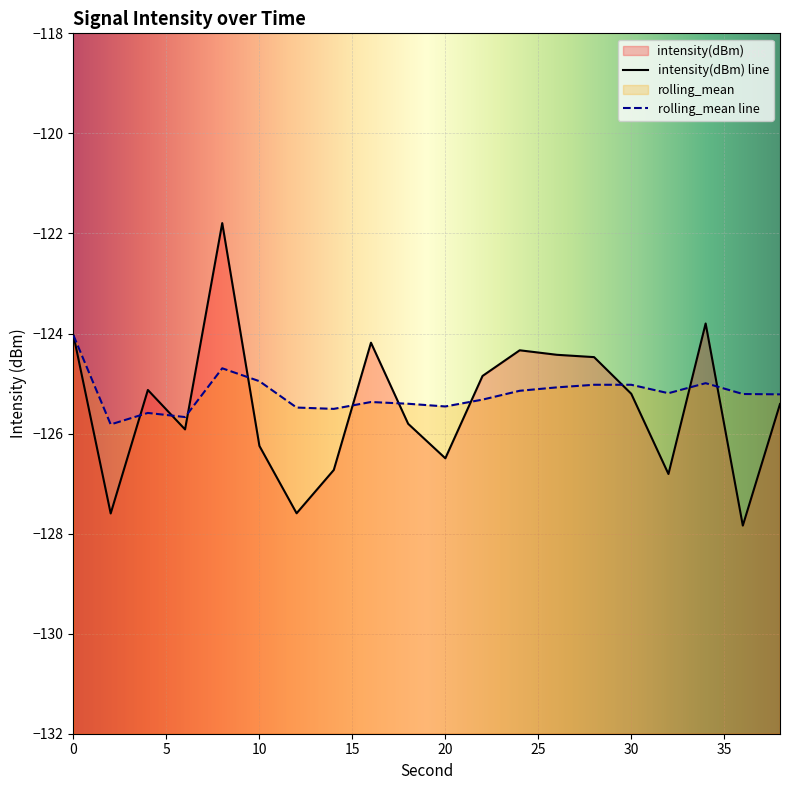

In intensity(dBm), how many points are higher than both neighbors (excluding endpoints)?

5